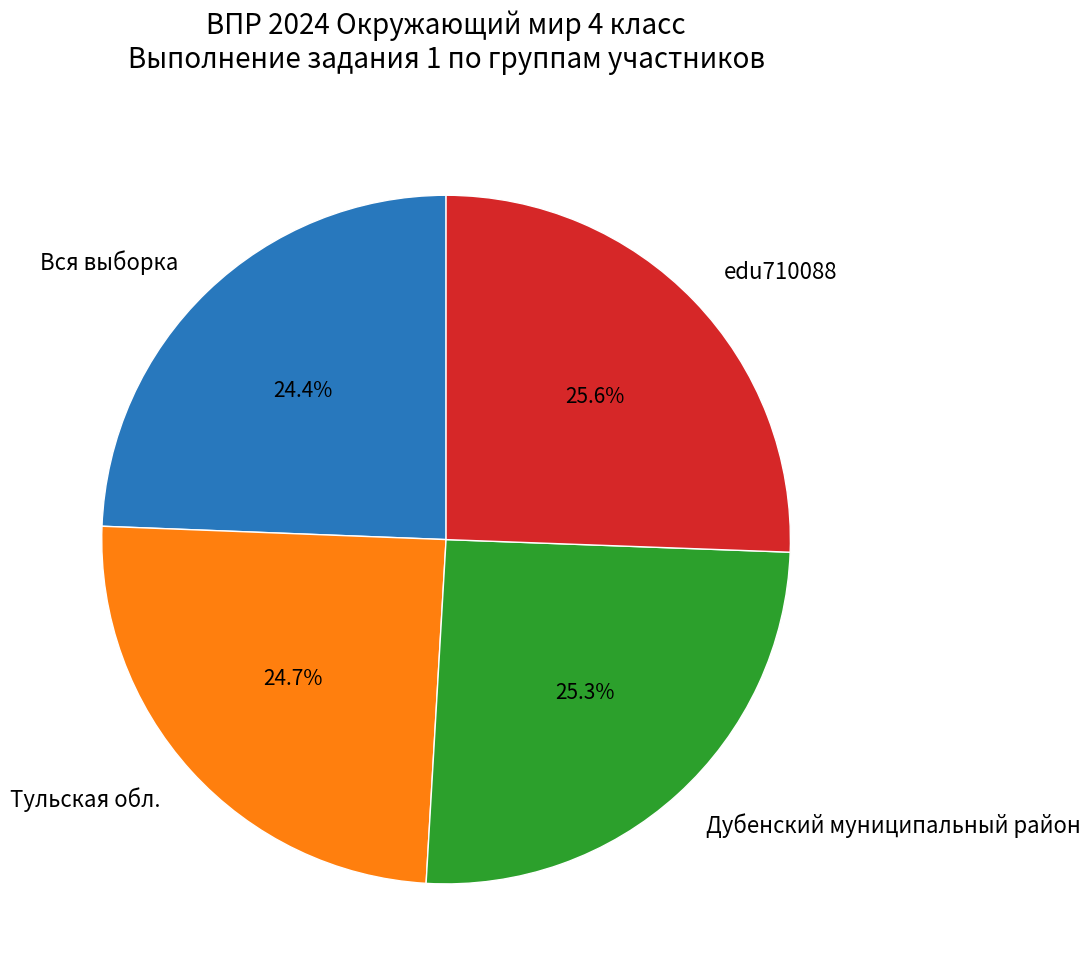

To the nearest percent, what is the difference between the largest and smallest slice percentages?

1%